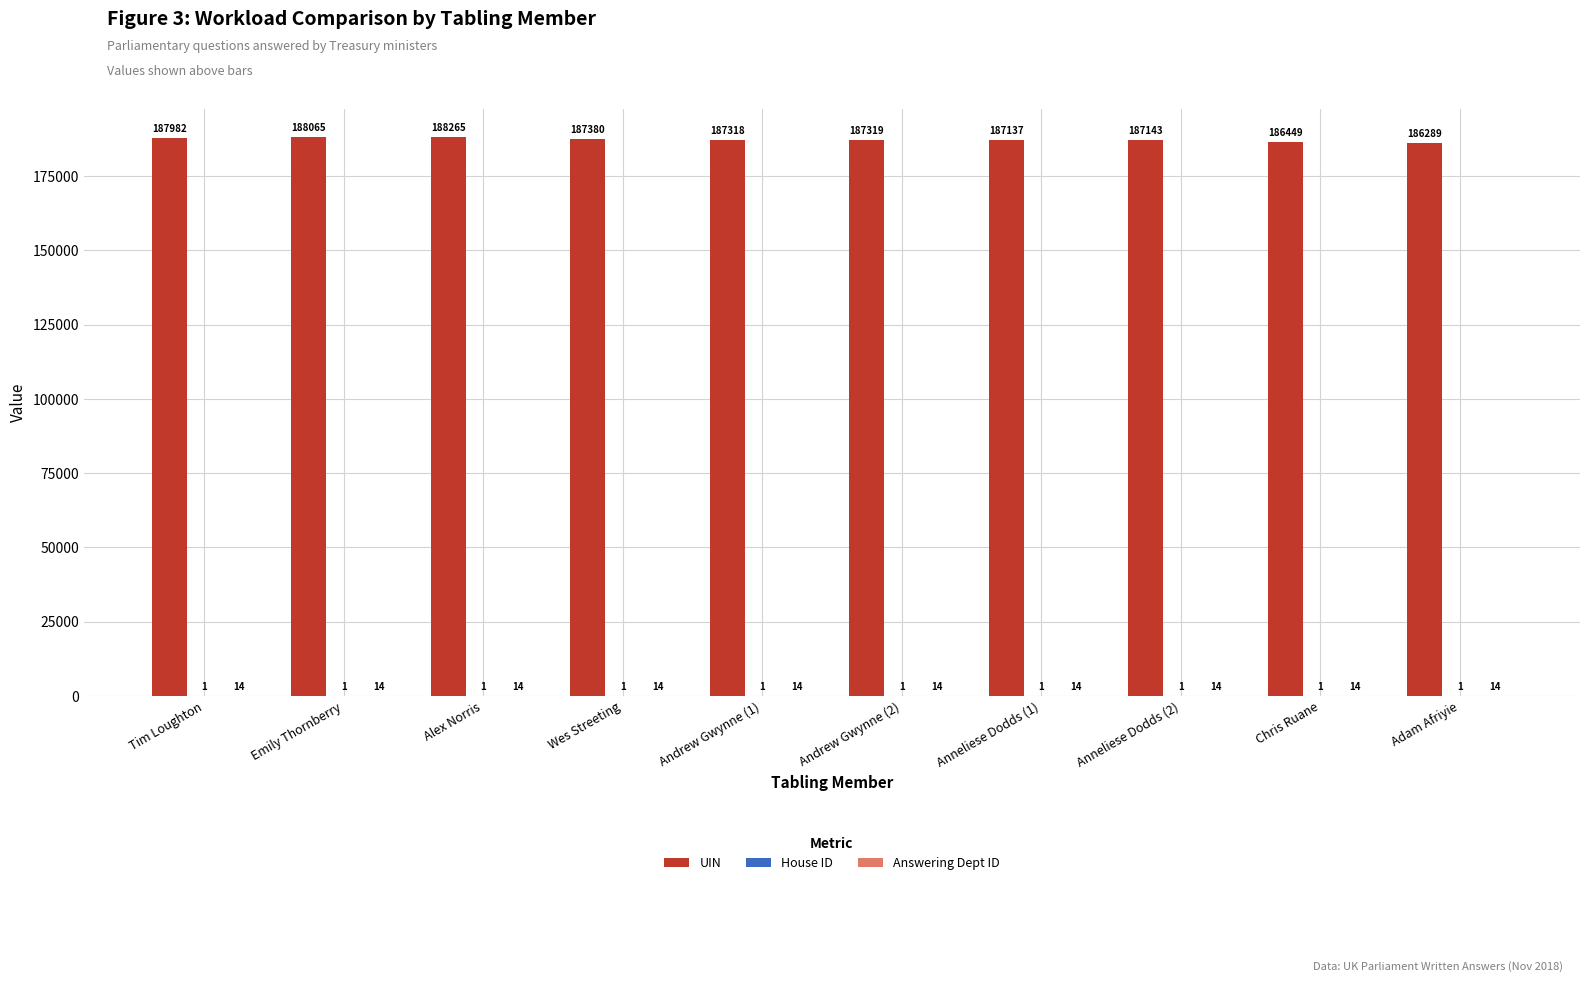

At which category is the sum across all series the highest?

Alex Norris